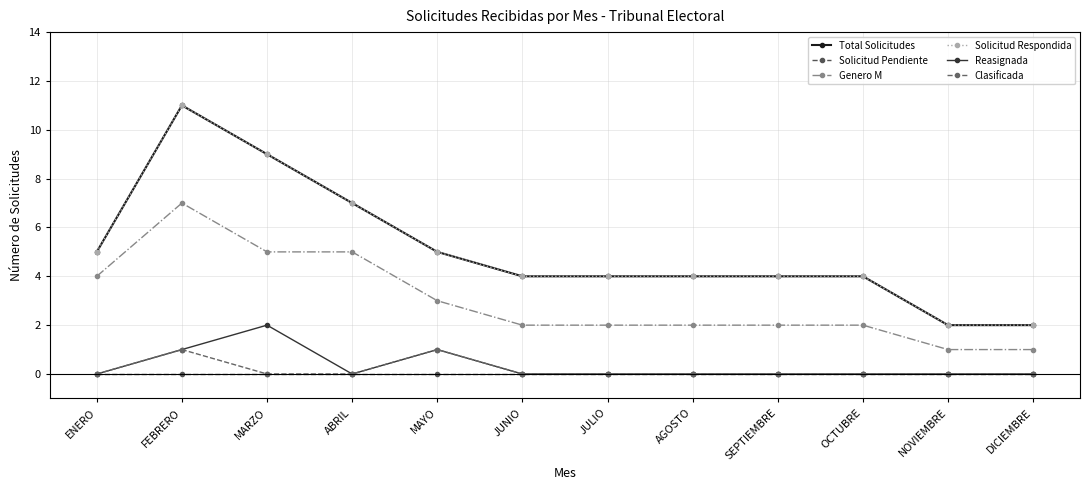

How many lines are shown in the chart?

6